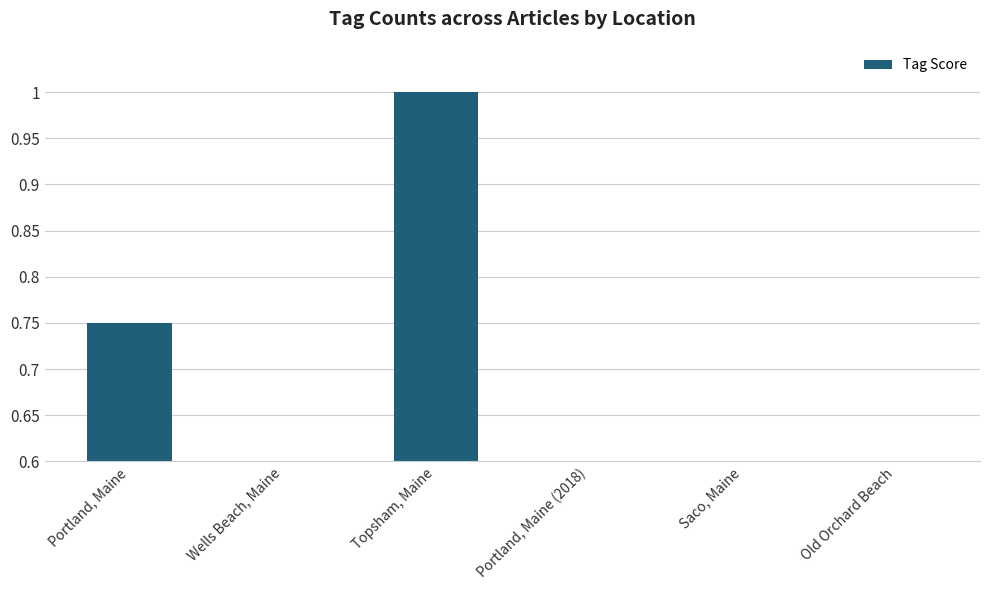

Which has a higher value, Topsham, Maine or Portland, Maine (2018)?

Topsham, Maine